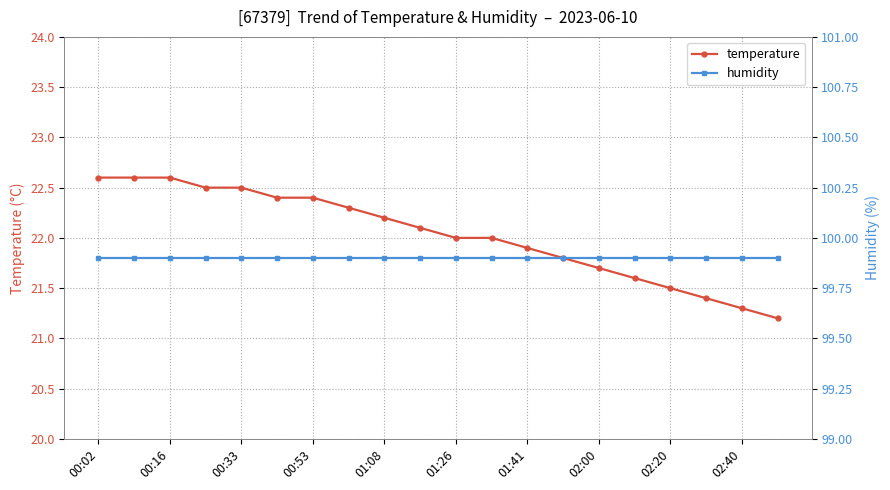

Which series has the largest total across all categories?

humidity